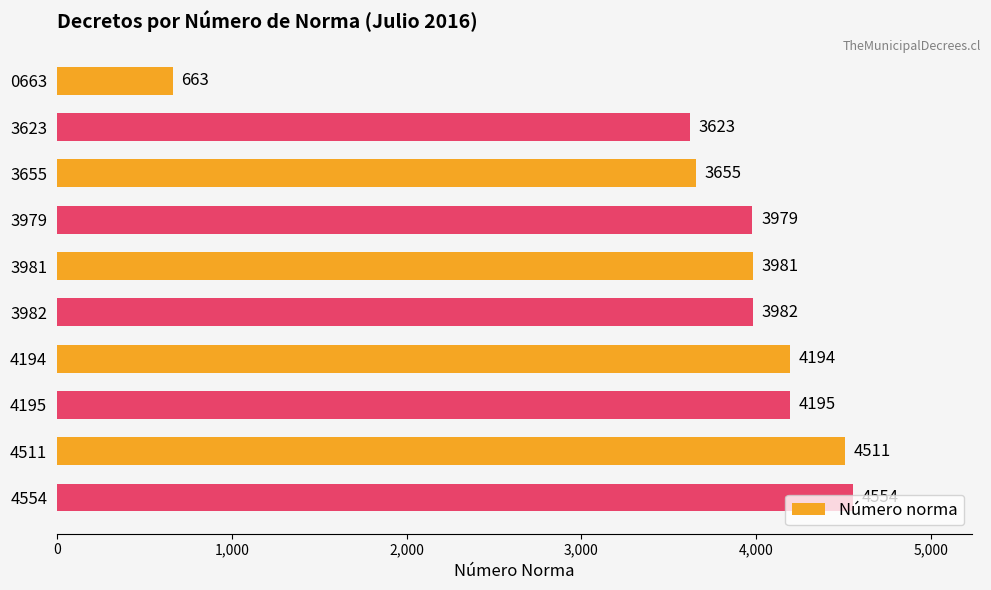

What is the average value?

3734